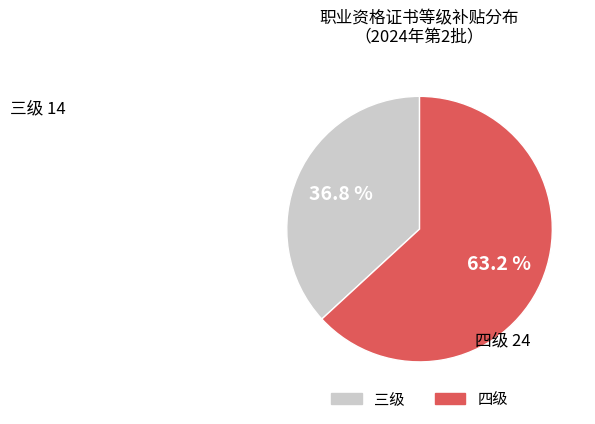

Is there any slice that represents more than half of the pie?

Yes